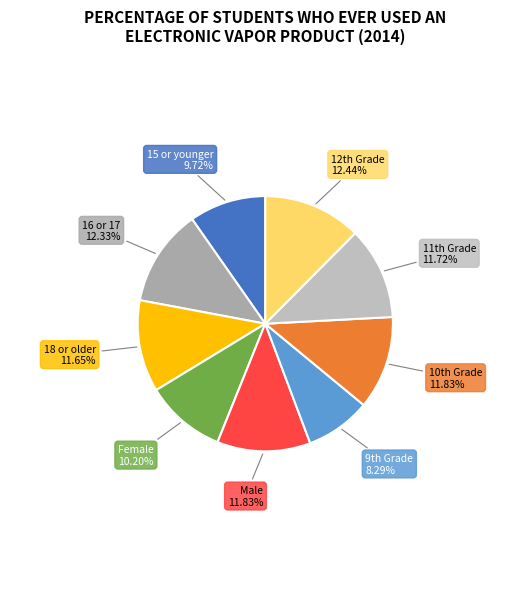

Count the number of slices in the pie.

9